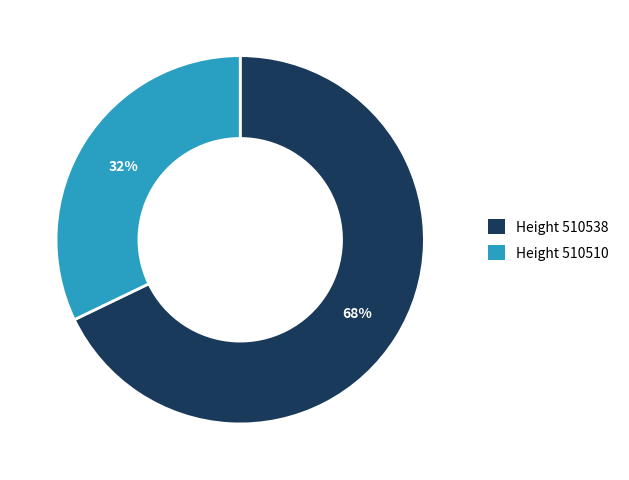

To the nearest percent, what is the average slice percentage?

50%